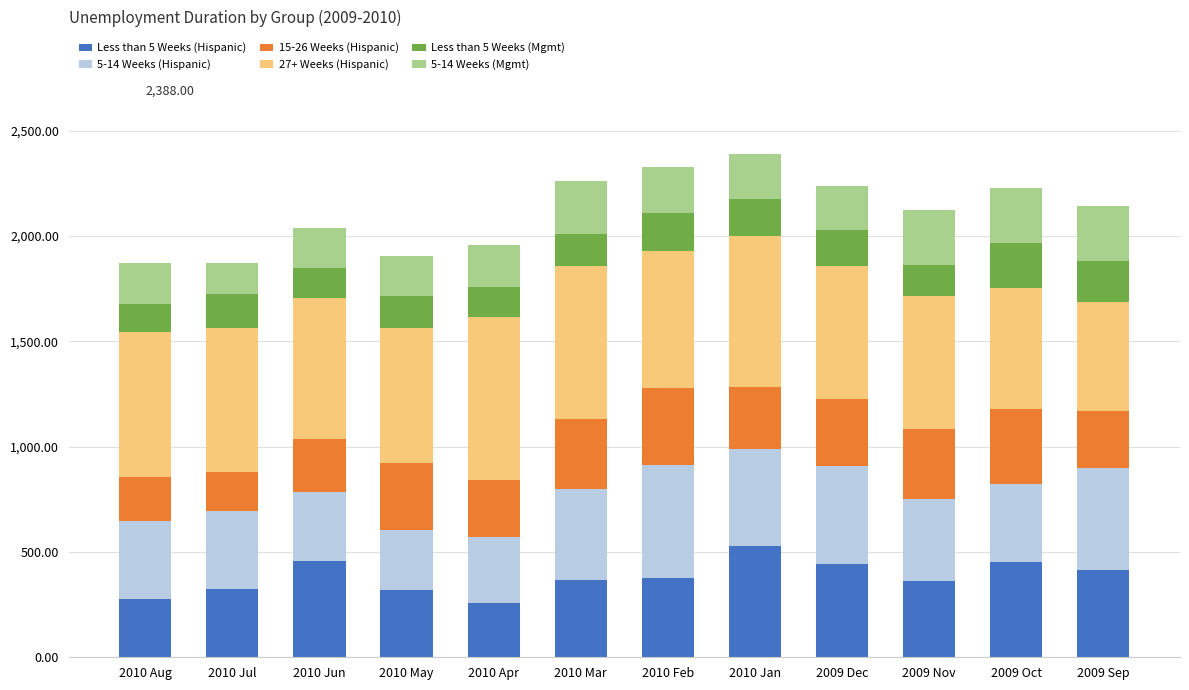

What is the total value across all series at 2009 Dec?

2238